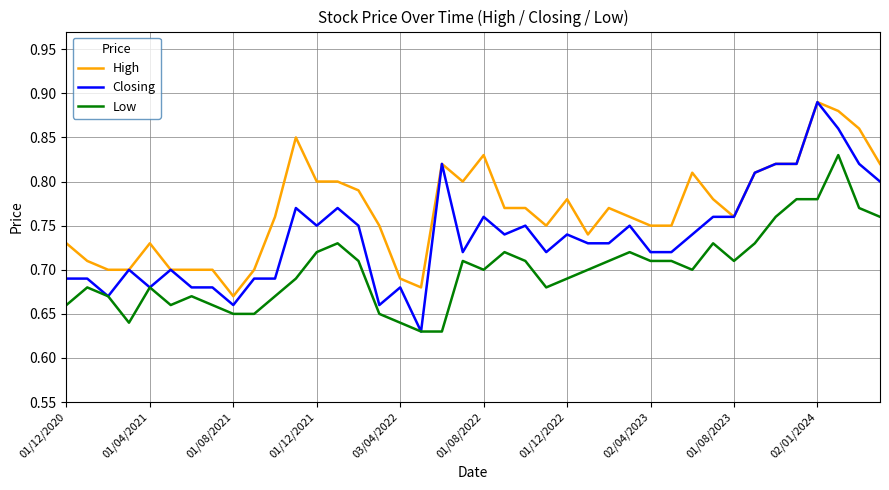

Which series has the widest spread of values?

Closing